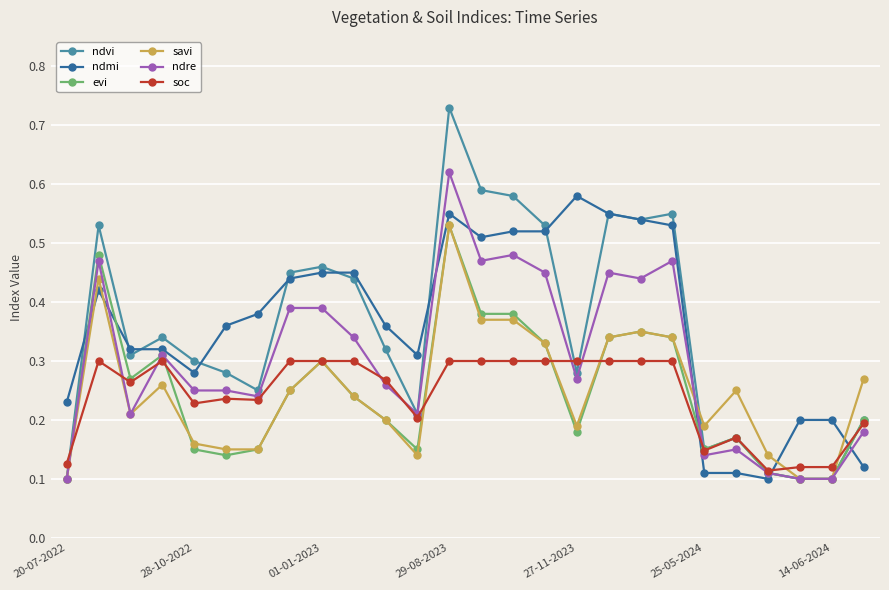

How many ndmi values are between 0 and 1?

26